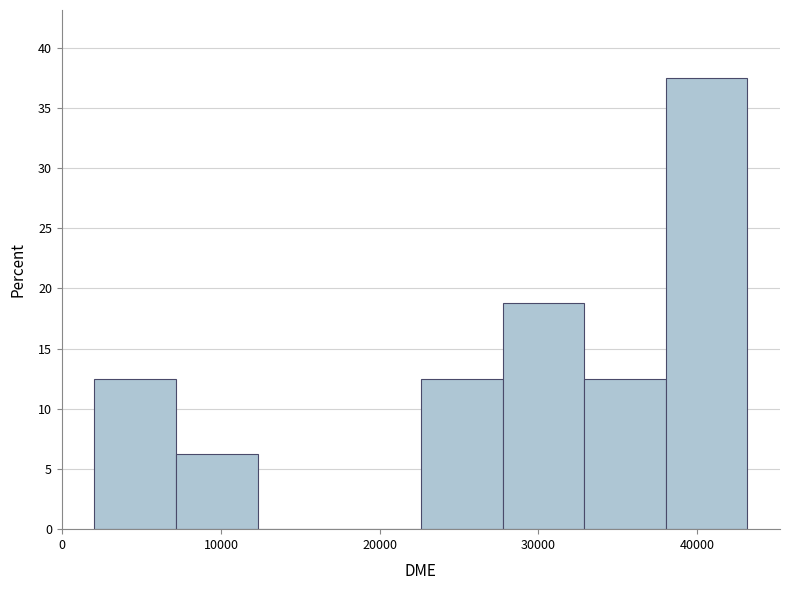

Reading left to right, transcribe this chart: for each bar, give the range it covers on the x-axis and its height. Neither the bar edges nor the heights are printed on the chart, so give them approximately, as read against the axes.

2000 to 7000: 12.5
7000 to 12000: 6.5
12000 to 17000: 0
17000 to 23000: 0
23000 to 28000: 12.5
28000 to 33000: 19.0
33000 to 38000: 12.5
38000 to 43000: 37.5